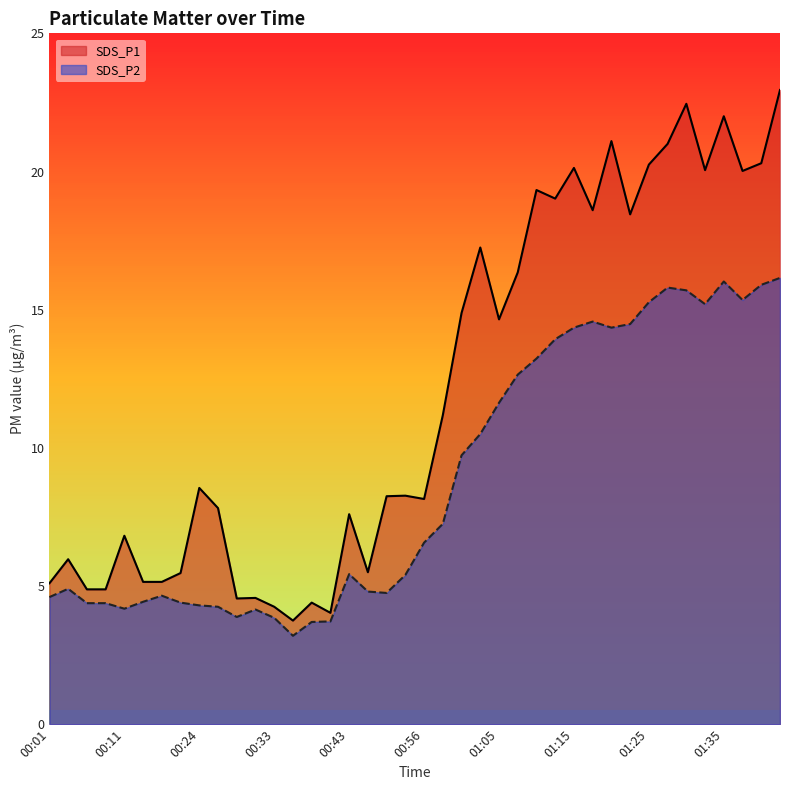

What is the label of the 20th point from the right?

00:56